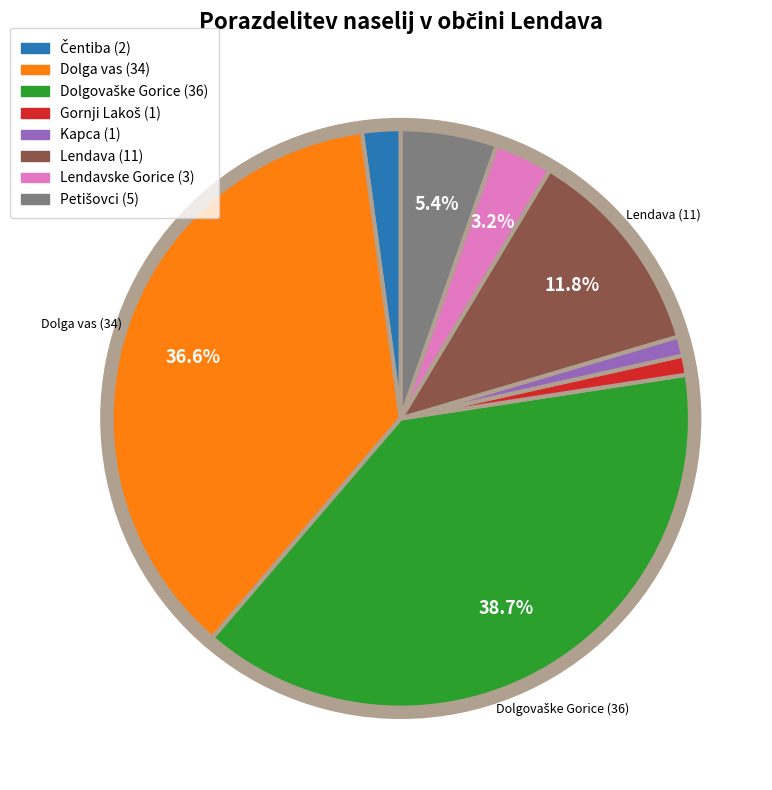

Do Lendava and Kapca together represent more than half of the pie?

No